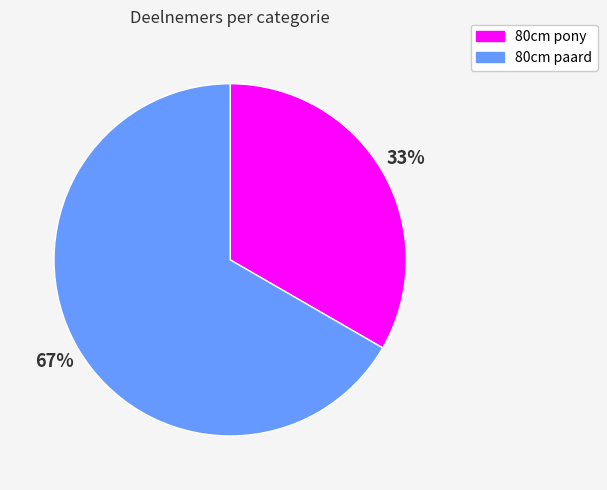

Do 80cm pony and 80cm paard together represent more than half of the pie?

Yes